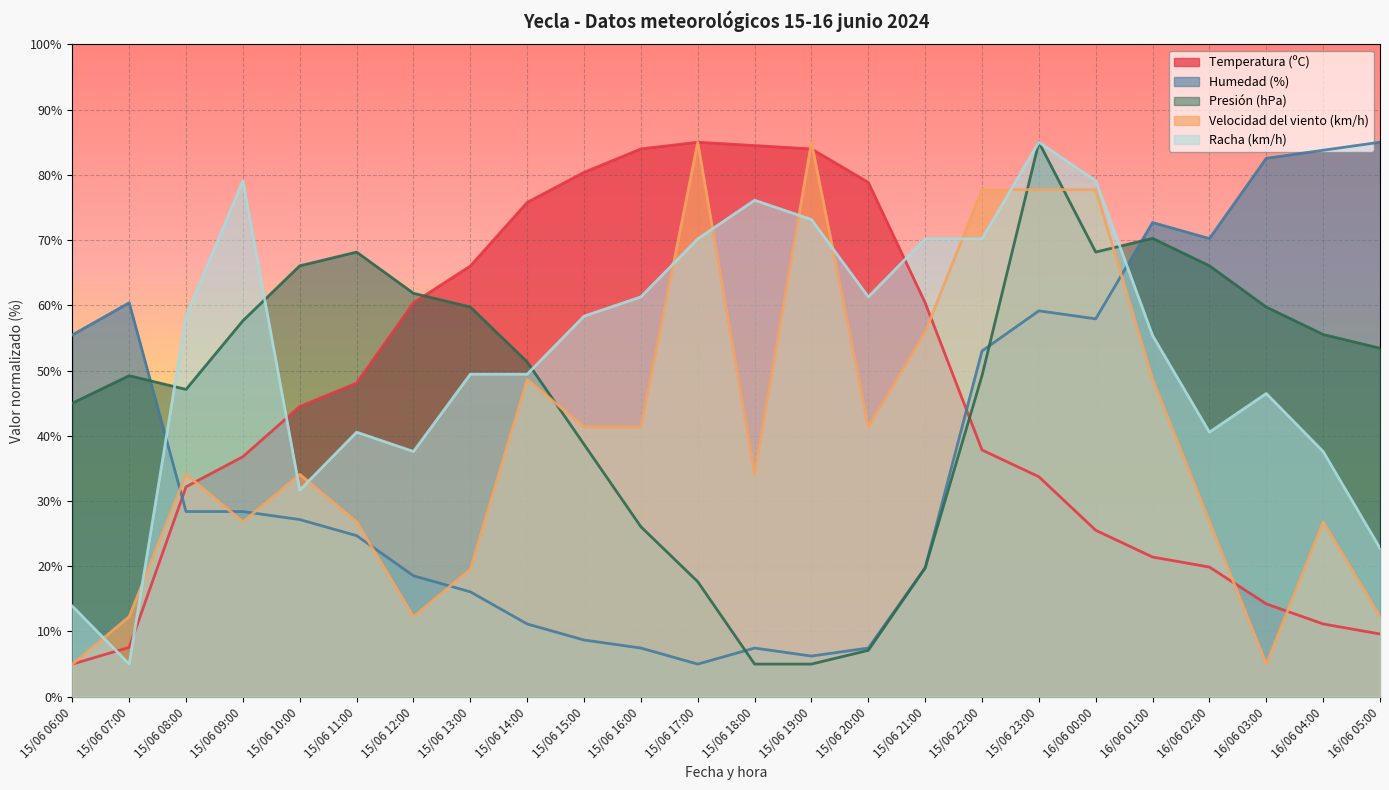

Which category has the highest value in the Presión (hPa) series?

15/06 23:00